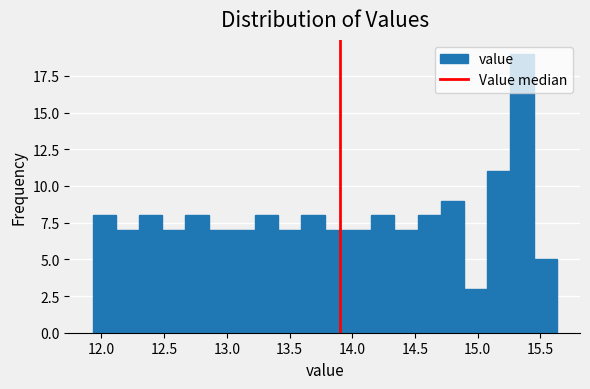

Read against the x-axis, roughly where is the centre of the tallest bar?

15.35